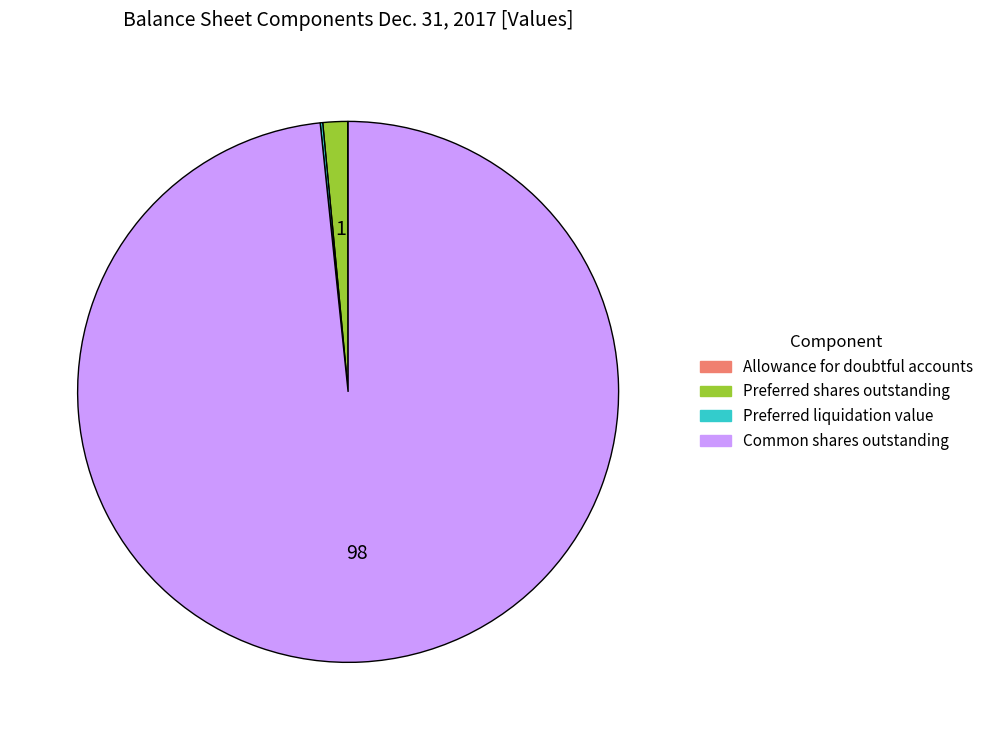

Is there any slice that represents more than half of the pie?

Yes